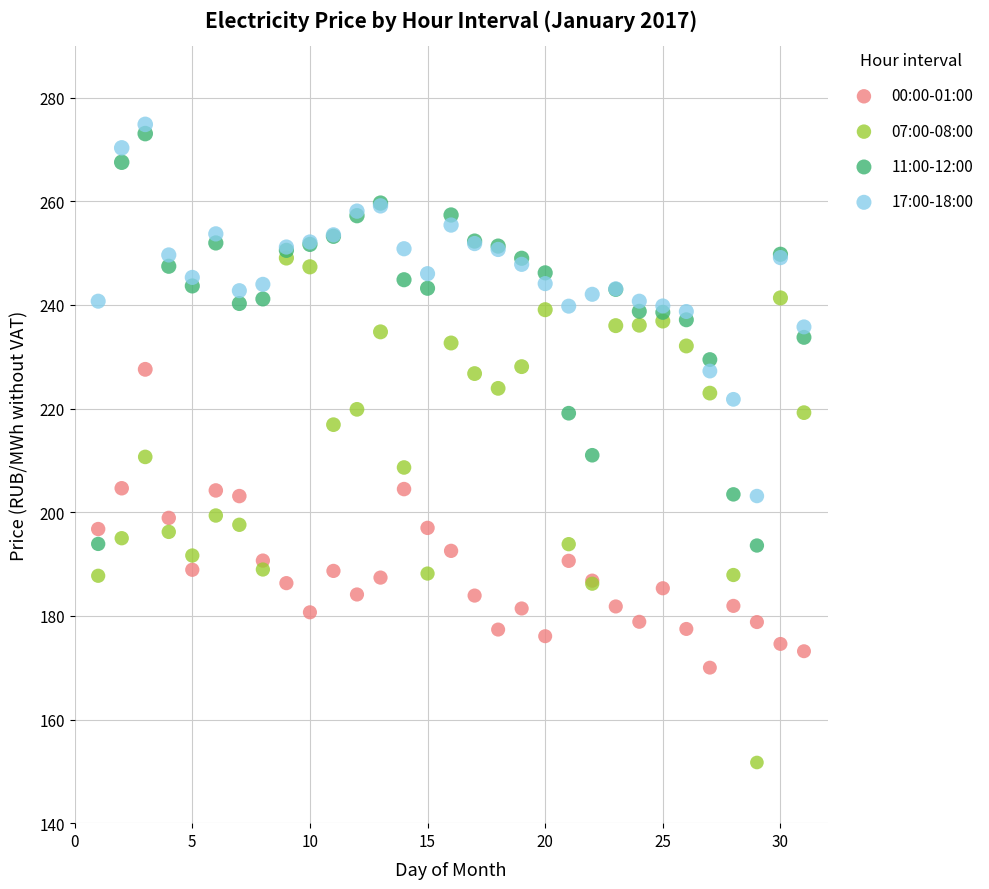

Which series has the widest spread of Y values?

07:00-08:00